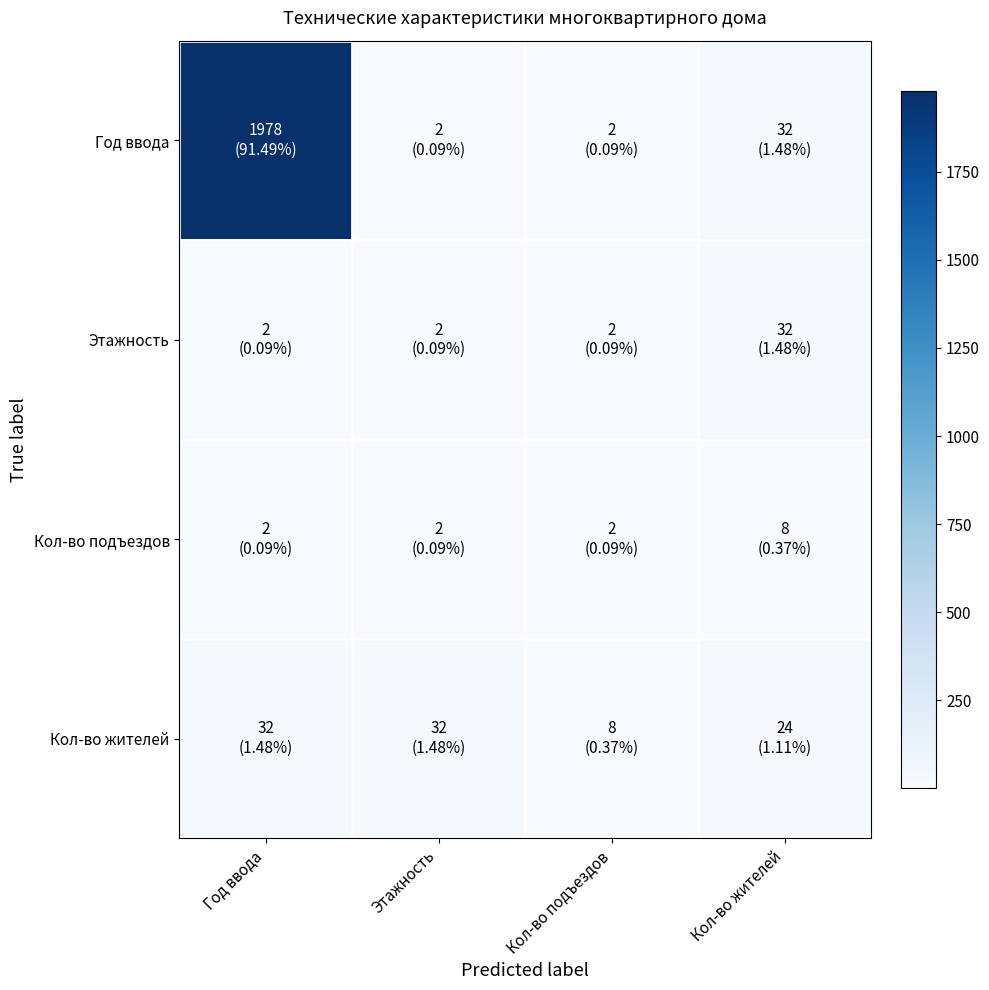

How many distinct data groups are displayed?

4